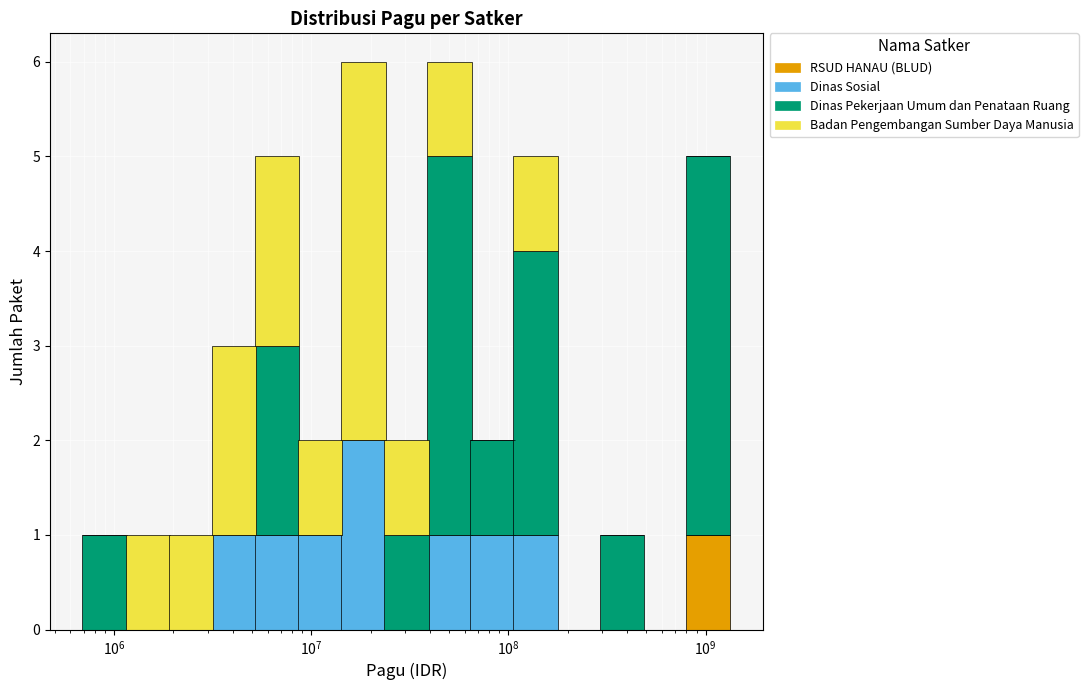

What is the spread (max minus min) of values at $\mathdefault{10^{7}}$?

2